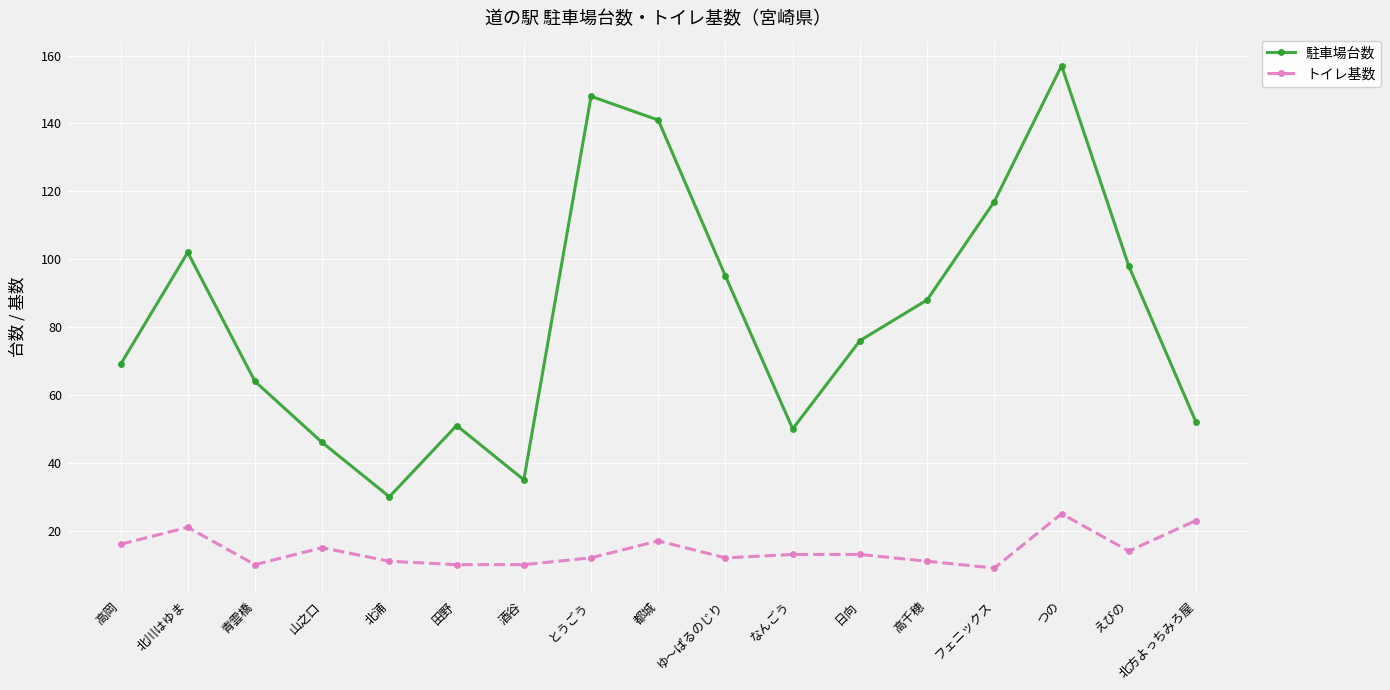

Where does the 駐車場台数 series first go above 76?

北川はゆま